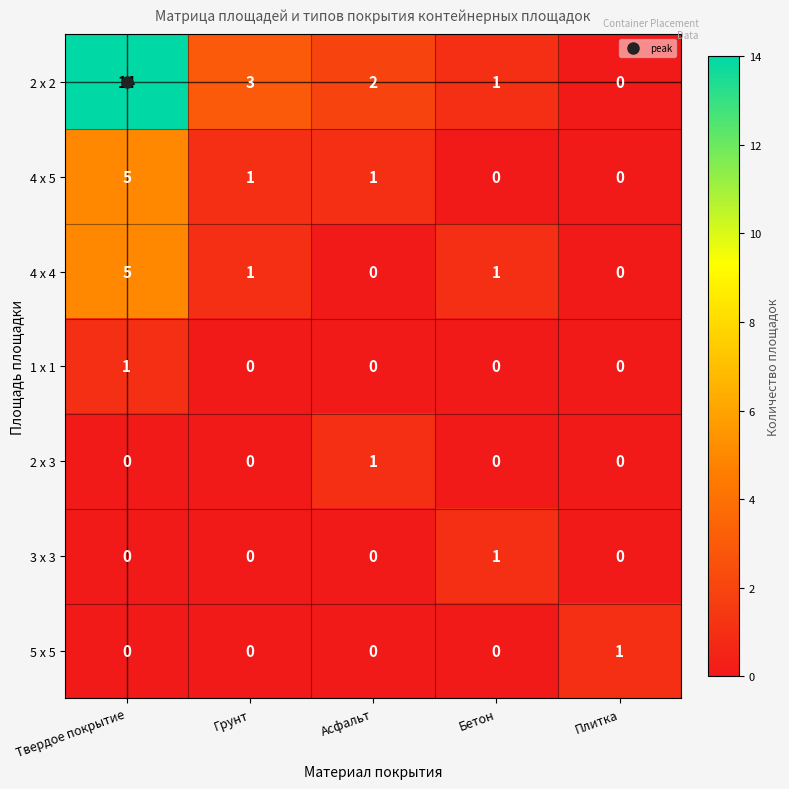

How many data points in 4 х 5 are less than 1?

2